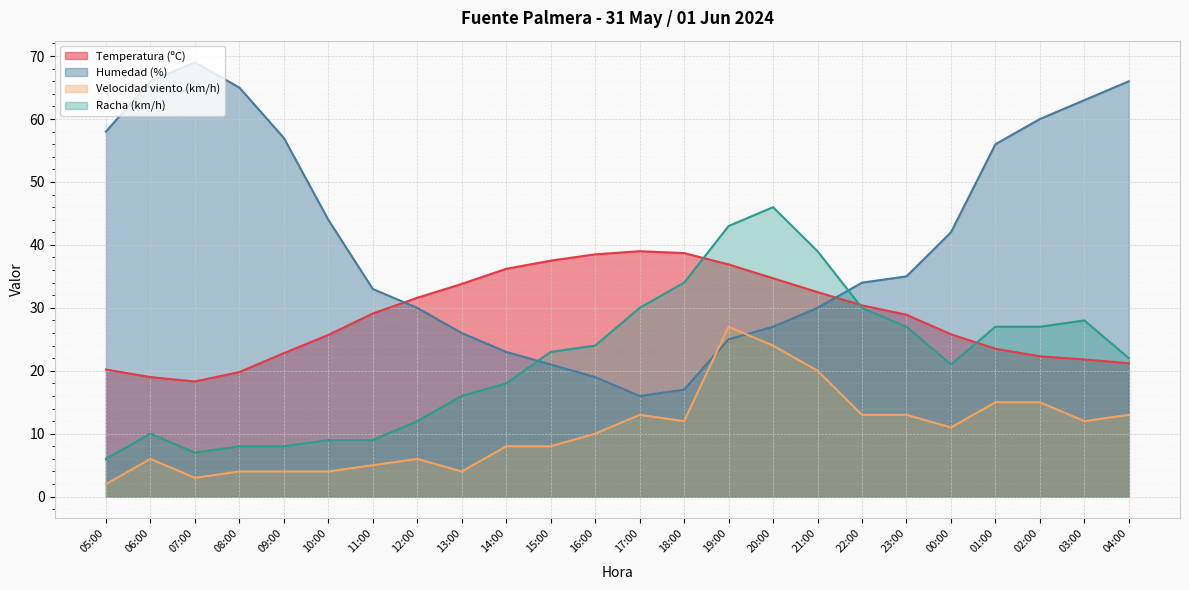

What is the value of the Humedad (%) point at the 17th from the left?

30.0